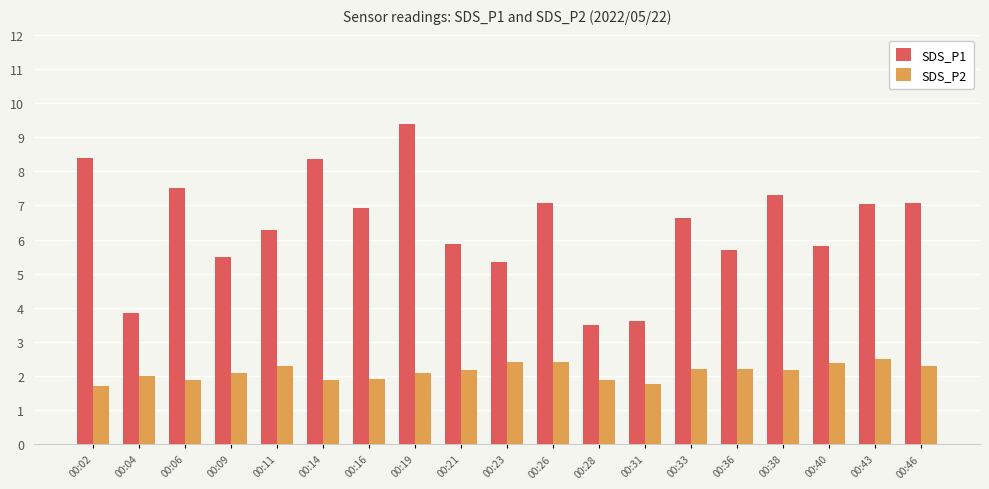

Which series has the largest range (max minus min)?

SDS_P1